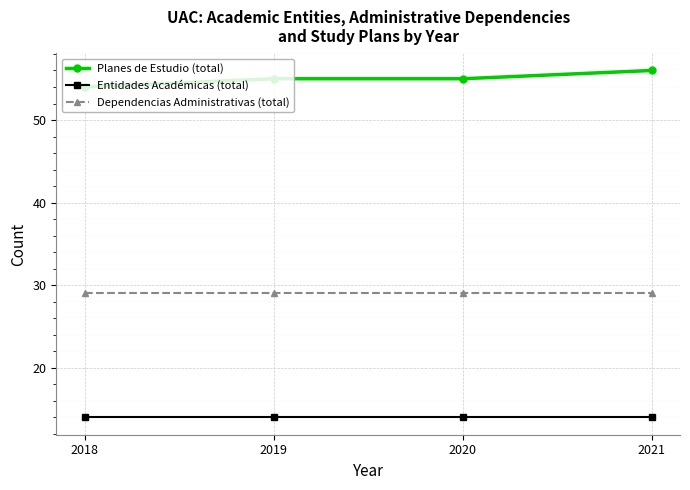

Rank the series by their maximum value, from highest to lowest.

Planes de Estudio (total), Dependencias Administrativas (total), Entidades Académicas (total)